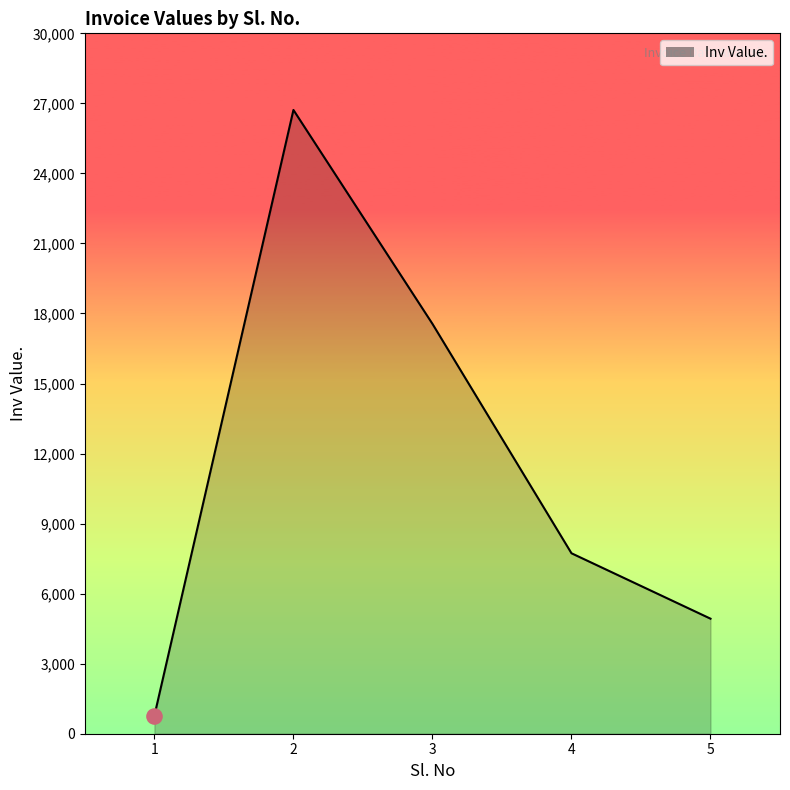

What is the ratio of the value at 3 to the value at 2?

0.7